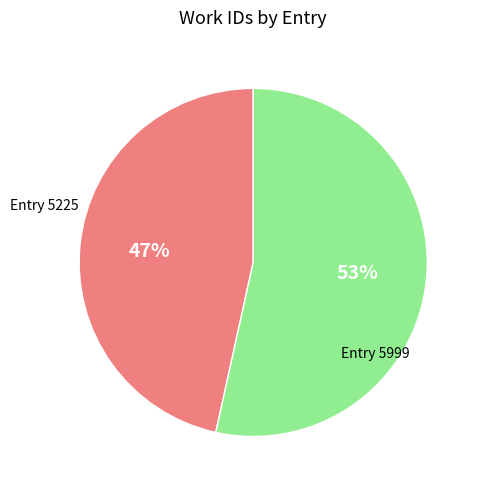

Approximately how many times larger is the value at Entry 5225 compared to Entry 5999?

0.9